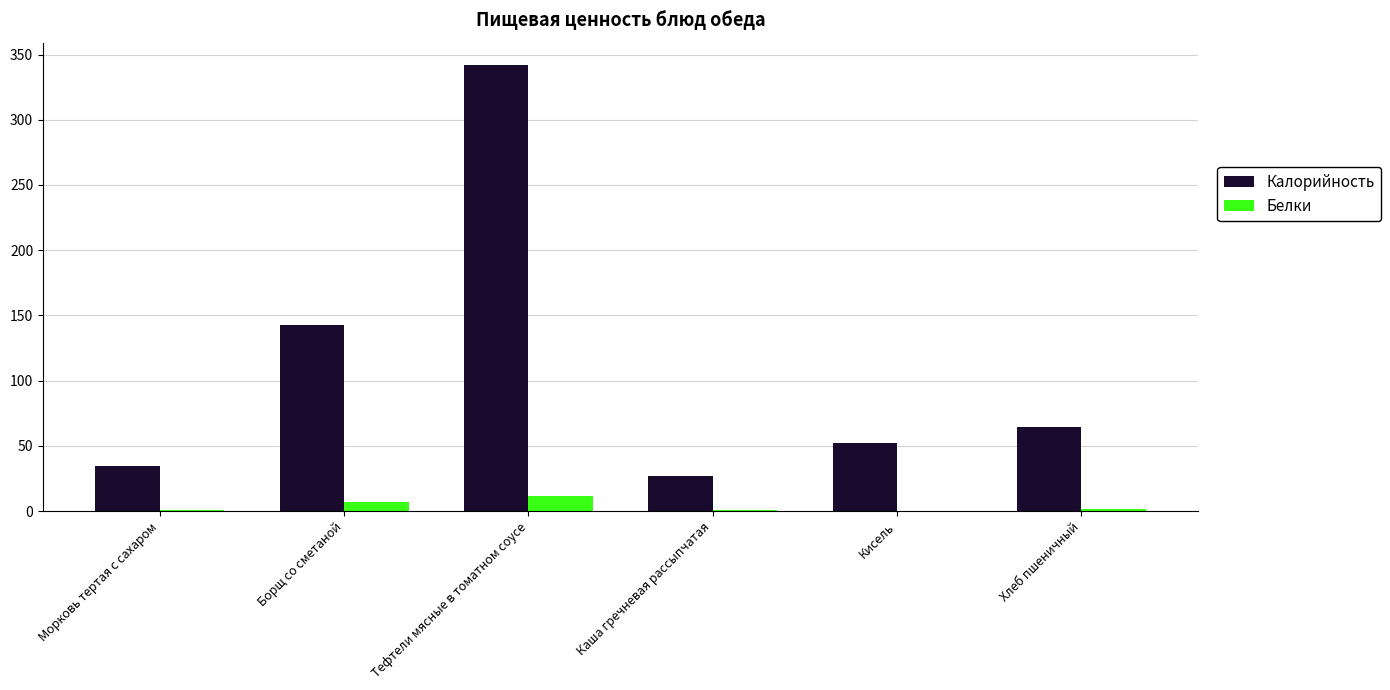

Which series has the largest total across all categories?

Калорийность